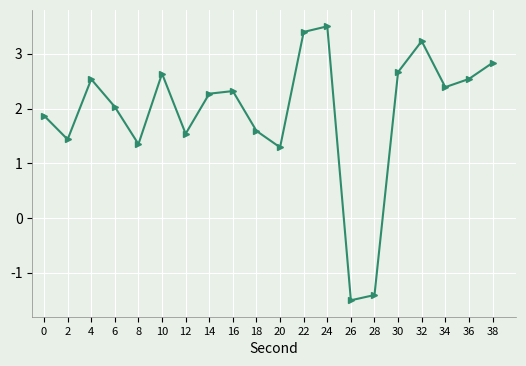

How many points are higher than both their immediate neighbors (excluding endpoints)?

5